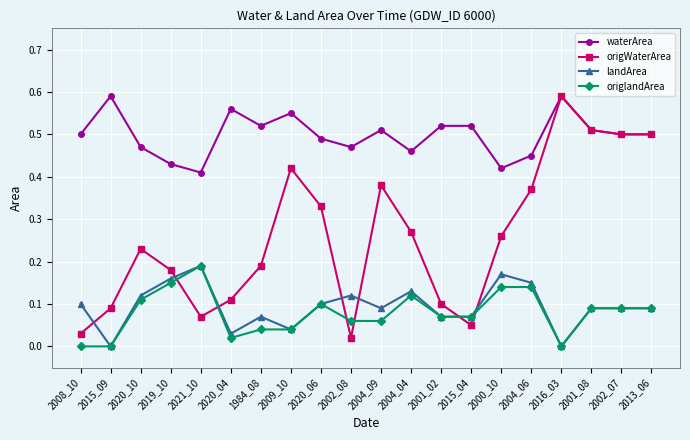

Which series has the largest total across all categories?

waterArea